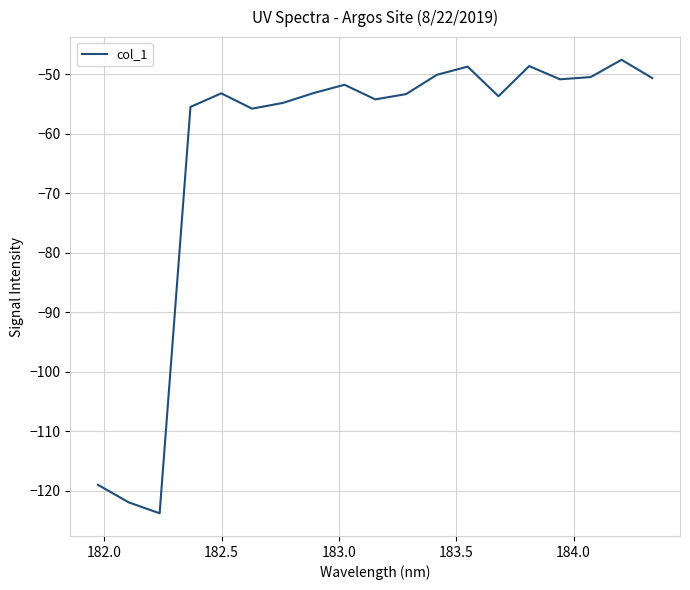

What is the difference between the maximum and minimum values?

76.2